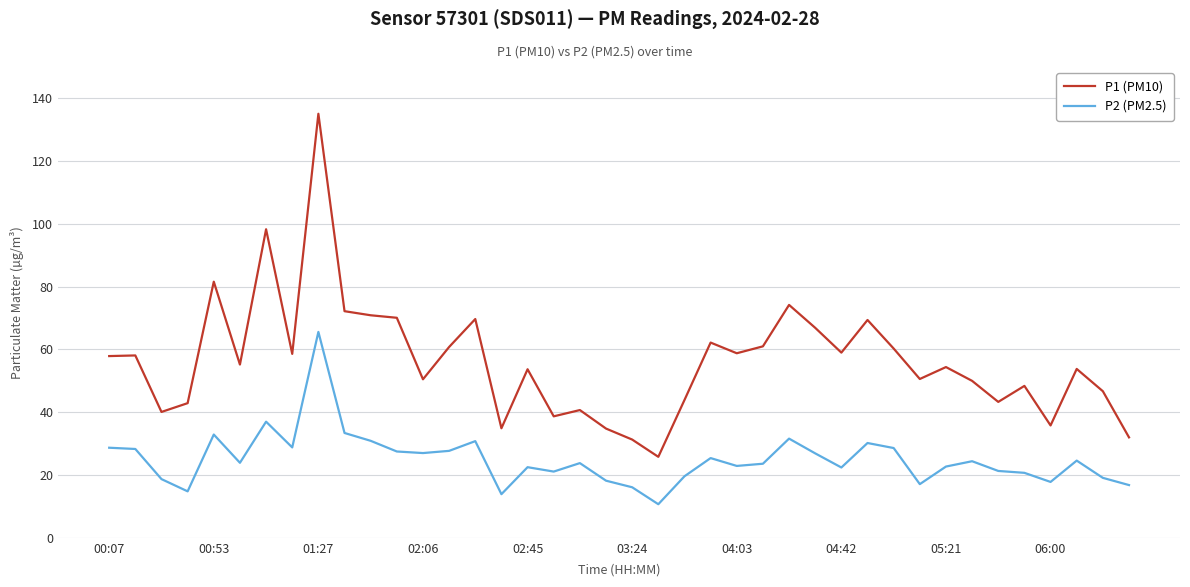

Rank the series by their maximum value, from lowest to highest.

P2 (PM2.5), P1 (PM10)